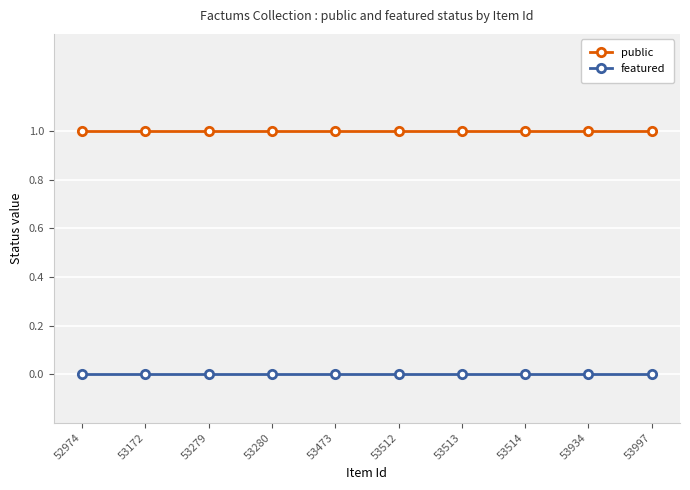

What is the difference between the highest and lowest values at 53514?

1